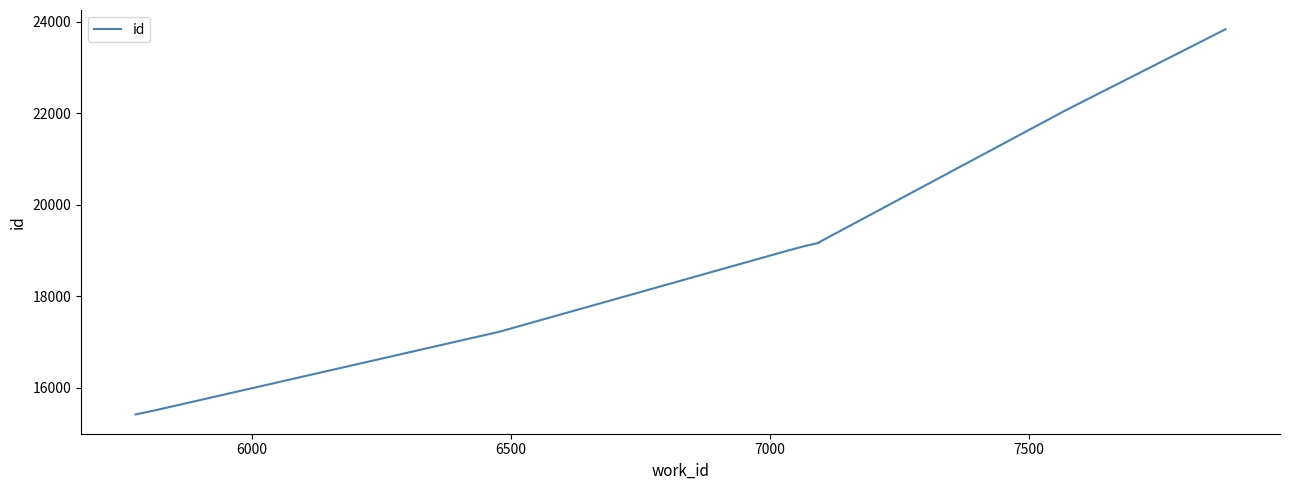

True or false: the data has more than 0 interior local peaks.

False